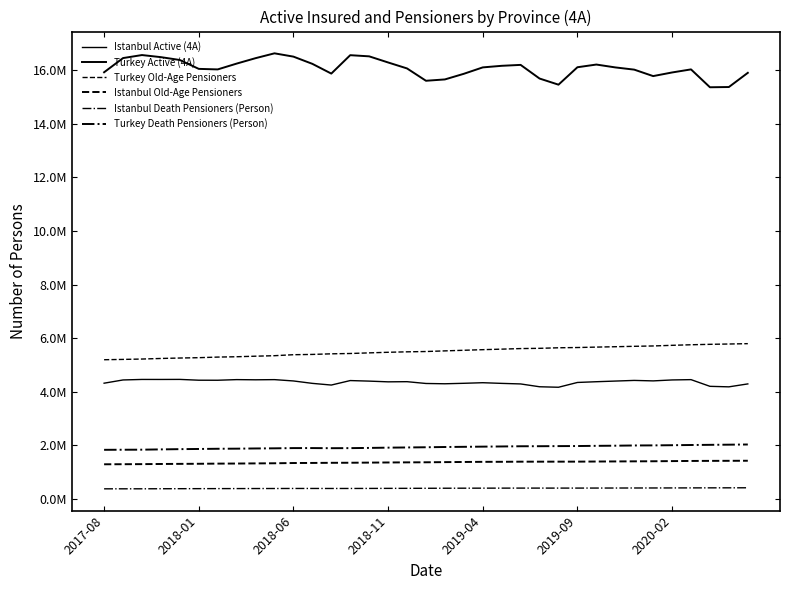

Is this an area chart (filled region under the line)?

No